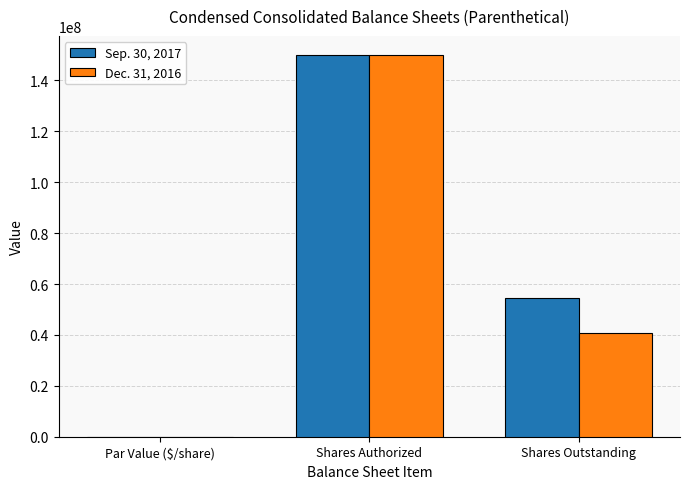

What are all the series names shown in the legend?

Sep. 30, 2017, Dec. 31, 2016